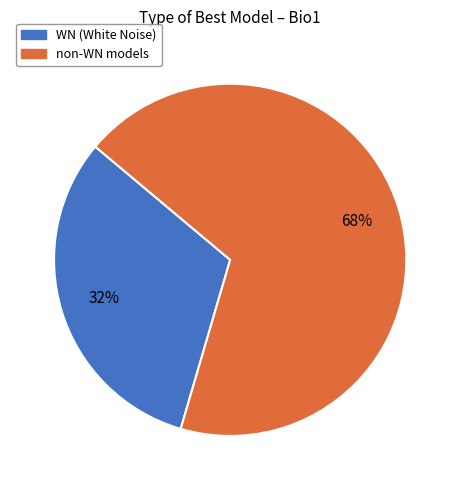

True or false: WN accounts for 32% of the total.

True